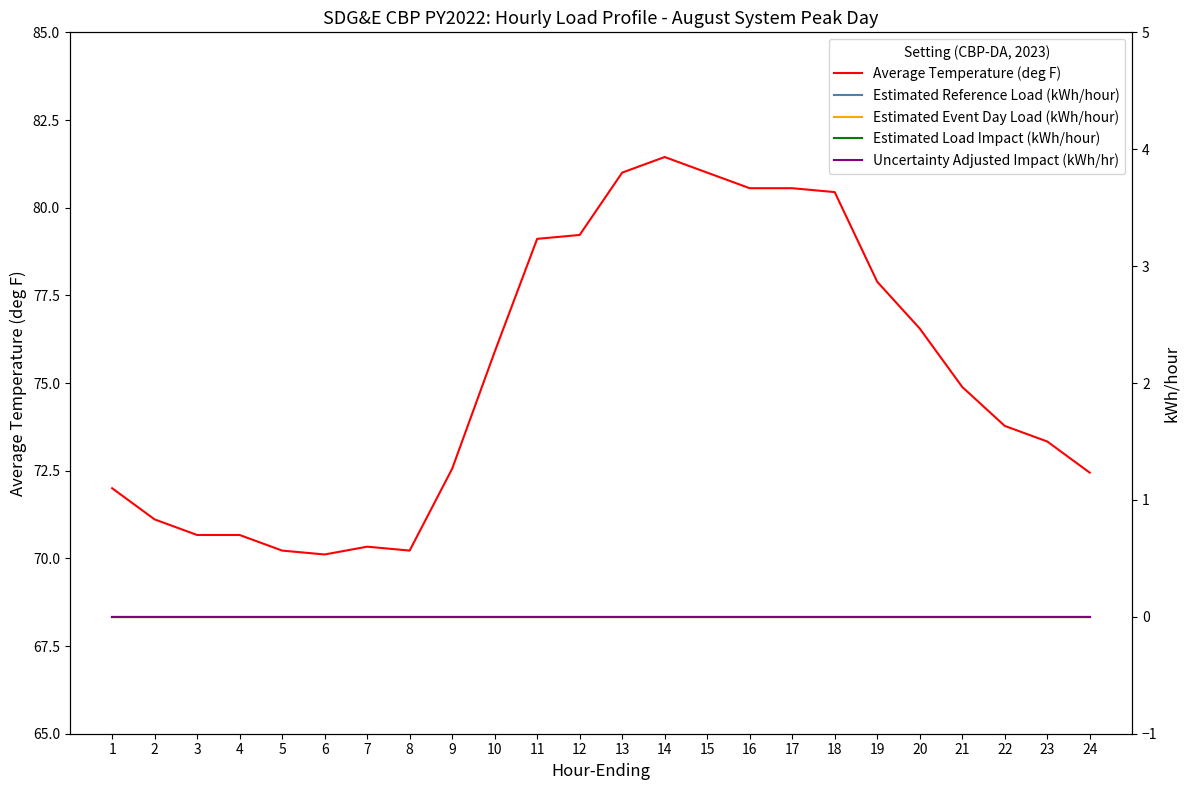

At which category is the sum across all series the highest?

14